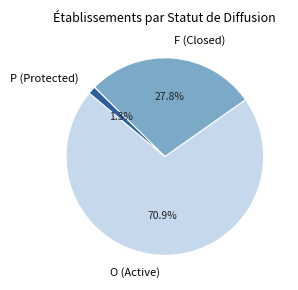

To the nearest percent, what portion does O represent?

71%